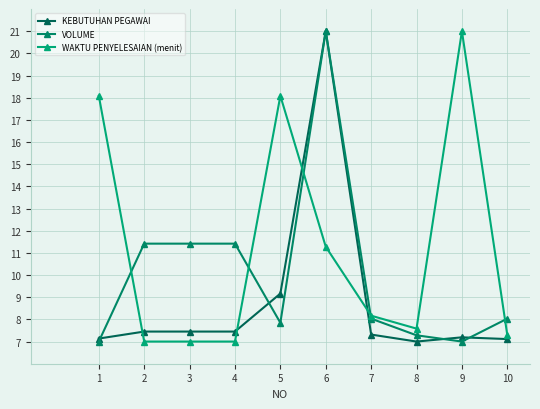

In WAKTU PENYELESAIAN (menit), how many points are lower than both neighbors (excluding endpoints)?

1